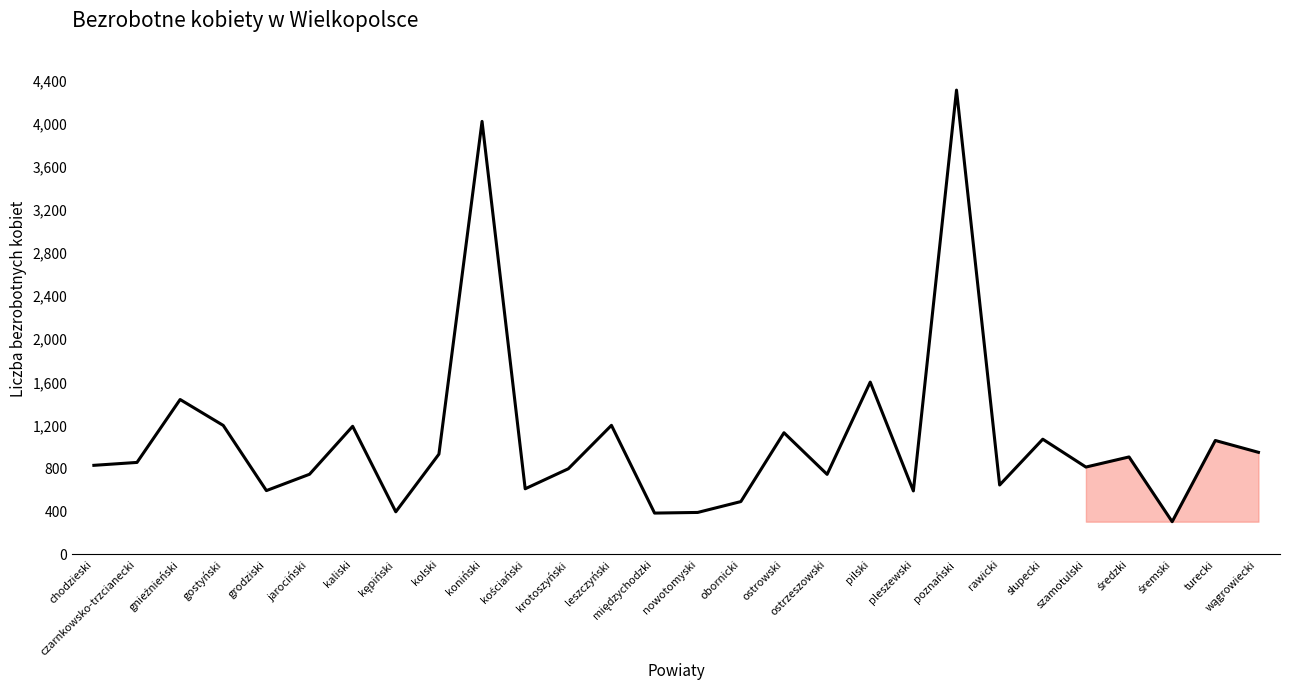

The value at szamotulski is 812. True or false?

True